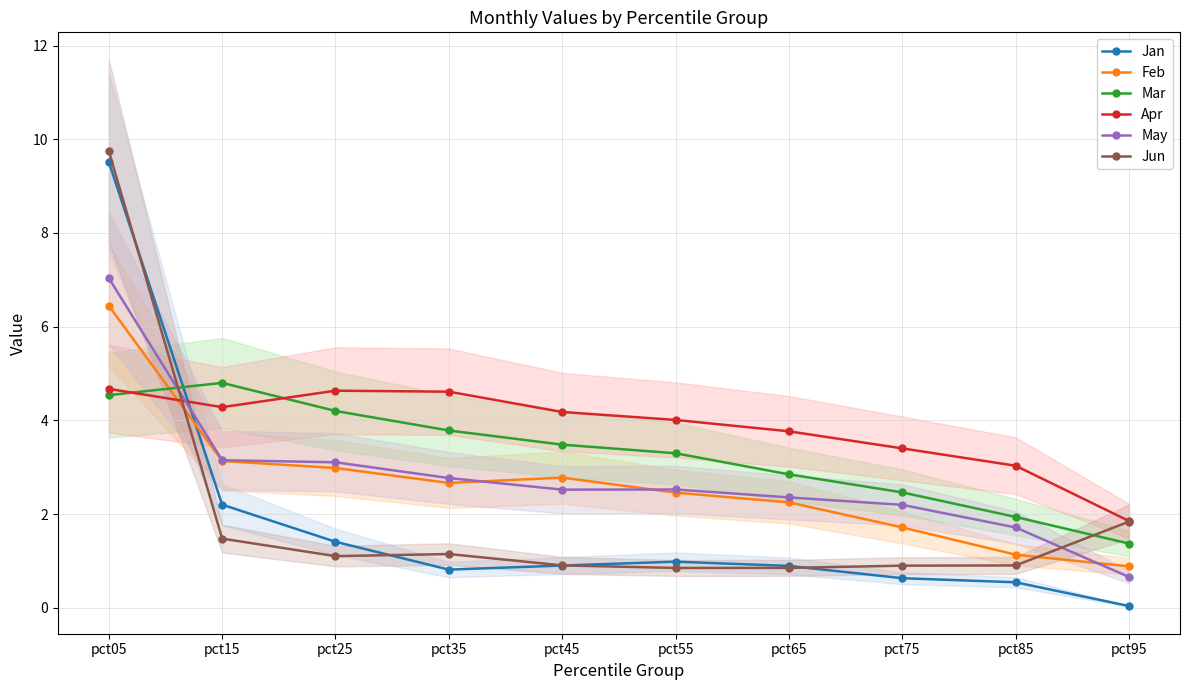

How many lines are shown in the chart?

6